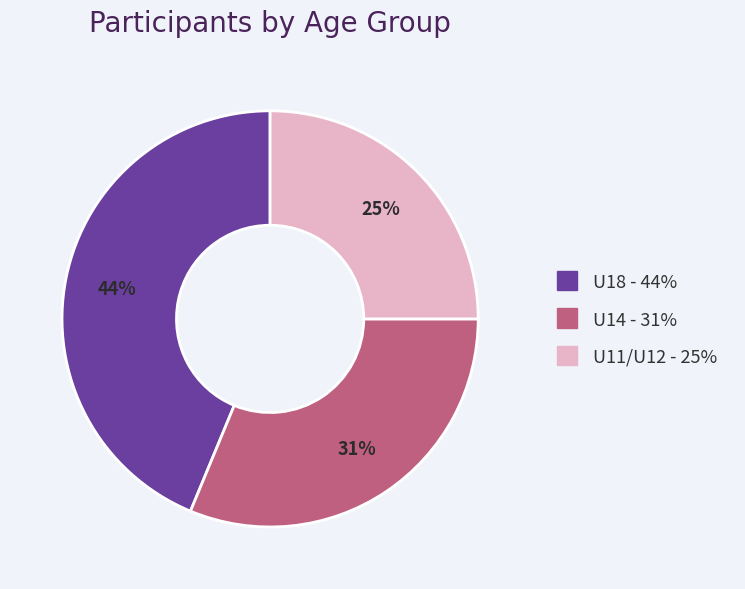

Approximately how many times larger is the value at U11/U12 compared to U18?

0.6